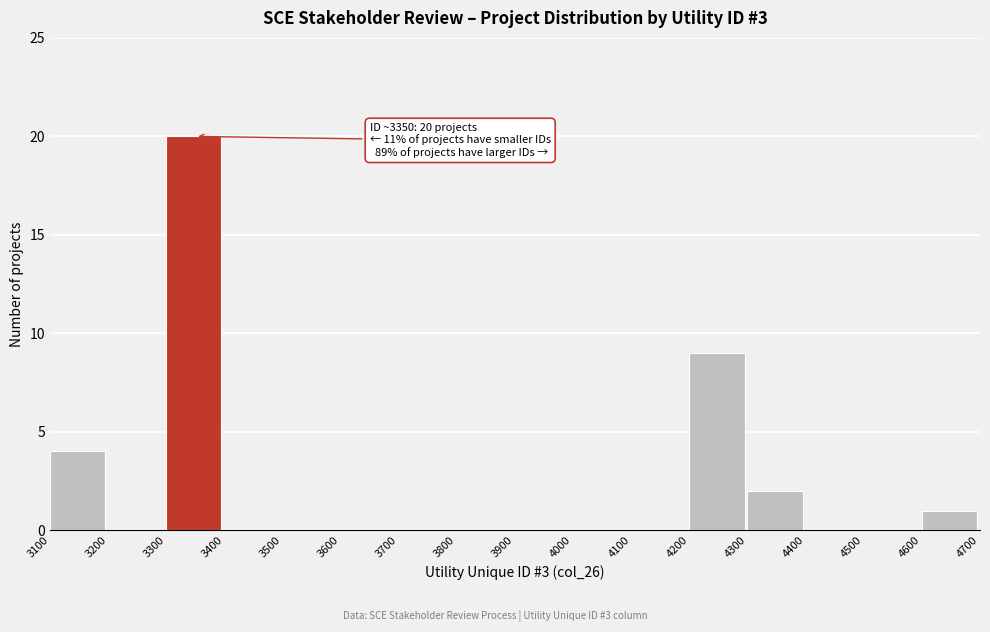

Over which range of the x-axis is the bar tallest?

3300 to 3400